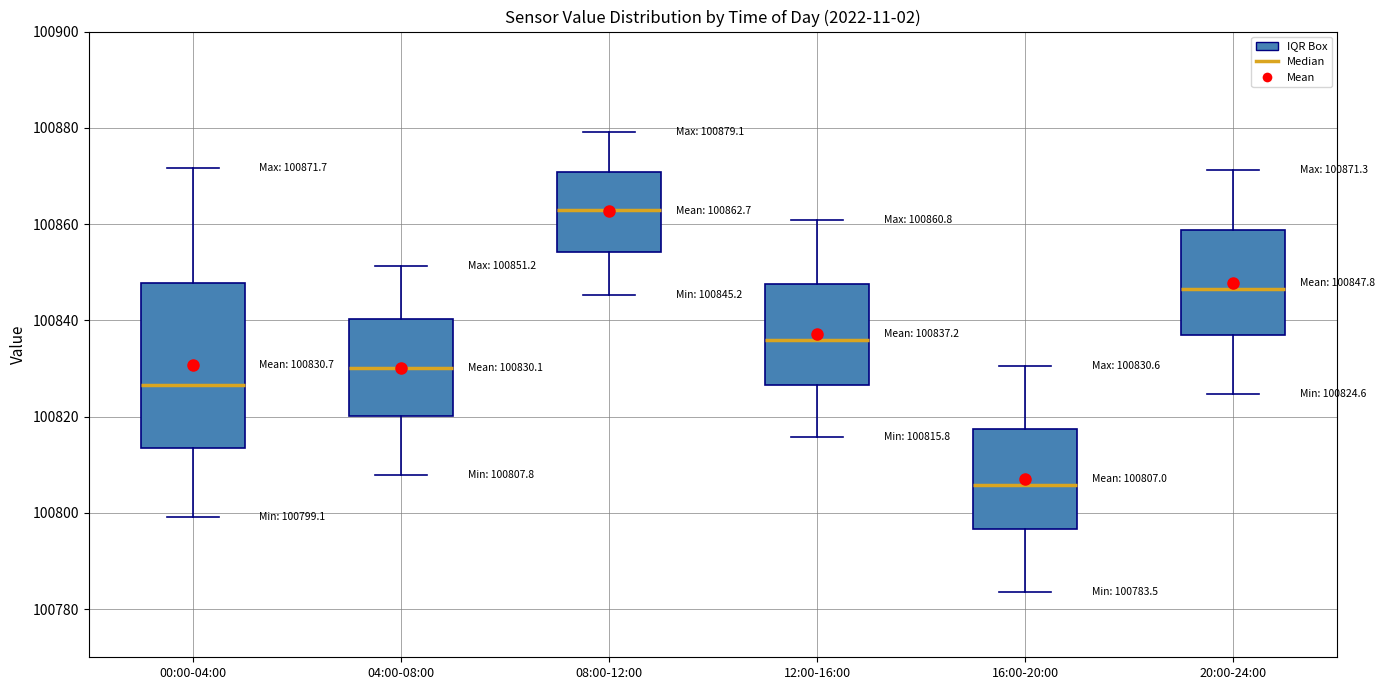

Which box is the tallest, from its lower edge to its upper edge?

00:00-04:00